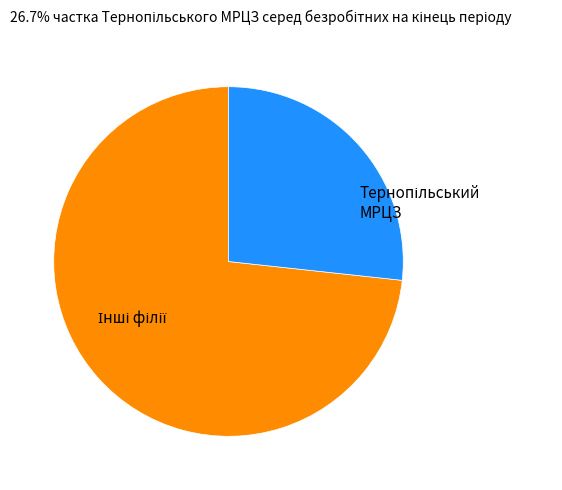

How many segments does this pie chart have?

2